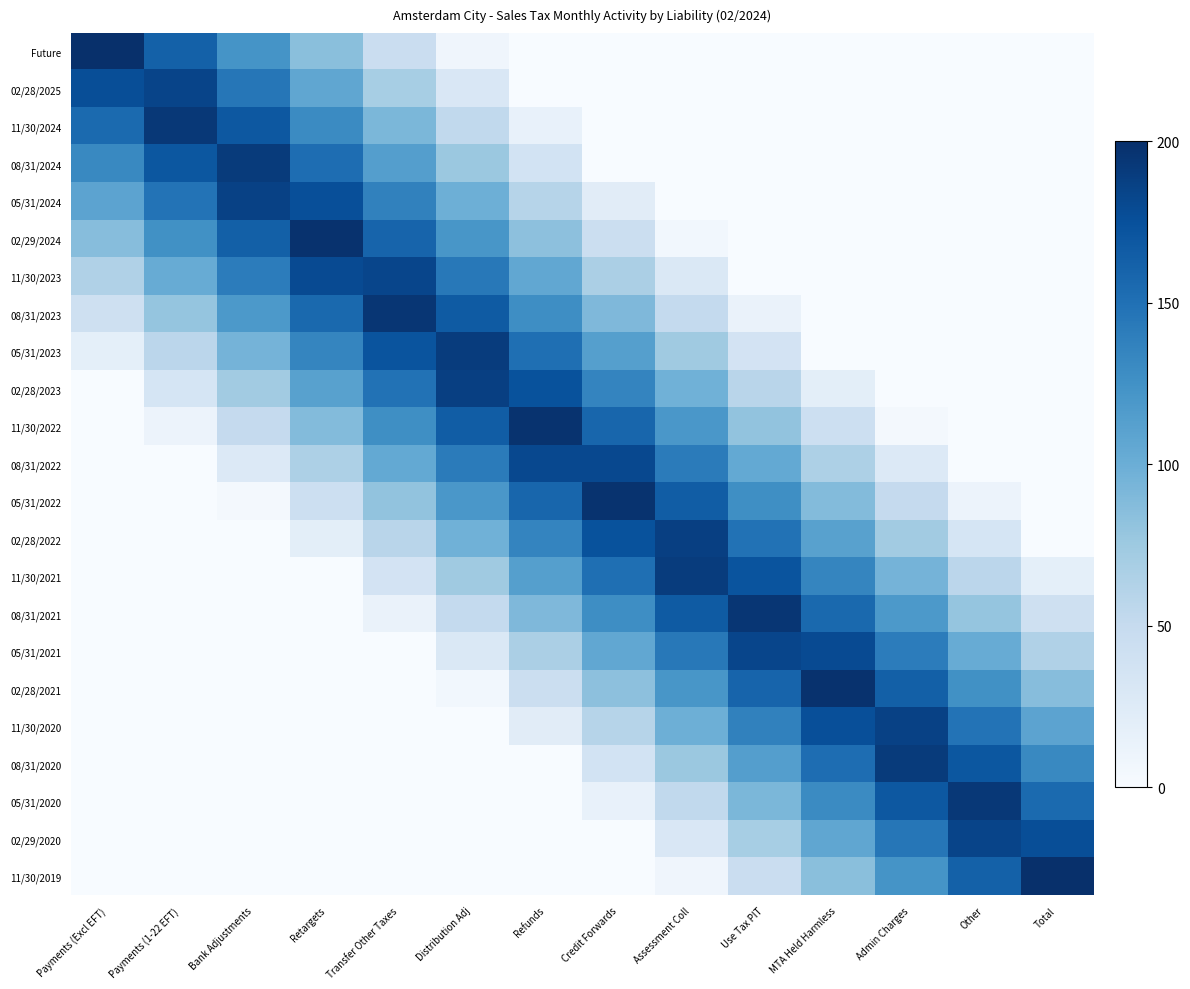

Reading left to right, list all the values displayed in this chart.

Future: Payments (Excl EFT)=200	Payments (1-22 EFT)=162	Bank Adjustments=123	Retargets=85	Transfer Other Taxes=46	Distribution Adj=8	Refunds=0	Credit Forwards=0	Assessment Coll=0	Use Tax PIT=0	MTA Held Harmless=0	Admin Charges=0	Other=0	Total=0
02/28/2025: Payments (Excl EFT)=177	Payments (1-22 EFT)=184	Bank Adjustments=146	Retargets=107	Transfer Other Taxes=69	Distribution Adj=30	Refunds=0	Credit Forwards=0	Assessment Coll=0	Use Tax PIT=0	MTA Held Harmless=0	Admin Charges=0	Other=0	Total=0
11/30/2024: Payments (Excl EFT)=155	Payments (1-22 EFT)=193	Bank Adjustments=169	Retargets=130	Transfer Other Taxes=92	Distribution Adj=53	Refunds=15	Credit Forwards=0	Assessment Coll=0	Use Tax PIT=0	MTA Held Harmless=0	Admin Charges=0	Other=0	Total=0
08/31/2024: Payments (Excl EFT)=132	Payments (1-22 EFT)=170	Bank Adjustments=191	Retargets=153	Transfer Other Taxes=114	Distribution Adj=76	Refunds=37	Credit Forwards=0	Assessment Coll=0	Use Tax PIT=0	MTA Held Harmless=0	Admin Charges=0	Other=0	Total=0
05/31/2024: Payments (Excl EFT)=109	Payments (1-22 EFT)=148	Bank Adjustments=186	Retargets=176	Transfer Other Taxes=137	Distribution Adj=99	Refunds=60	Credit Forwards=22	Assessment Coll=0	Use Tax PIT=0	MTA Held Harmless=0	Admin Charges=0	Other=0	Total=0
02/29/2024: Payments (Excl EFT)=86	Payments (1-22 EFT)=125	Bank Adjustments=163	Retargets=198	Transfer Other Taxes=160	Distribution Adj=121	Refunds=83	Credit Forwards=44	Assessment Coll=6	Use Tax PIT=0	MTA Held Harmless=0	Admin Charges=0	Other=0	Total=0
11/30/2023: Payments (Excl EFT)=64	Payments (1-22 EFT)=102	Bank Adjustments=141	Retargets=179	Transfer Other Taxes=183	Distribution Adj=144	Refunds=106	Credit Forwards=67	Assessment Coll=29	Use Tax PIT=0	MTA Held Harmless=0	Admin Charges=0	Other=0	Total=0
08/31/2023: Payments (Excl EFT)=41	Payments (1-22 EFT)=79	Bank Adjustments=118	Retargets=156	Transfer Other Taxes=195	Distribution Adj=167	Refunds=128	Credit Forwards=90	Assessment Coll=51	Use Tax PIT=13	MTA Held Harmless=0	Admin Charges=0	Other=0	Total=0
05/31/2023: Payments (Excl EFT)=18	Payments (1-22 EFT)=57	Bank Adjustments=95	Retargets=134	Transfer Other Taxes=172	Distribution Adj=190	Refunds=151	Credit Forwards=113	Assessment Coll=74	Use Tax PIT=36	MTA Held Harmless=0	Admin Charges=0	Other=0	Total=0
02/28/2023: Payments (Excl EFT)=0	Payments (1-22 EFT)=34	Bank Adjustments=72	Retargets=111	Transfer Other Taxes=149	Distribution Adj=188	Refunds=174	Credit Forwards=135	Assessment Coll=97	Use Tax PIT=58	MTA Held Harmless=20	Admin Charges=0	Other=0	Total=0
11/30/2022: Payments (Excl EFT)=0	Payments (1-22 EFT)=11	Bank Adjustments=50	Retargets=88	Transfer Other Taxes=127	Distribution Adj=165	Refunds=197	Credit Forwards=158	Assessment Coll=120	Use Tax PIT=81	MTA Held Harmless=43	Admin Charges=4	Other=0	Total=0
08/31/2022: Payments (Excl EFT)=0	Payments (1-22 EFT)=0	Bank Adjustments=27	Retargets=65	Transfer Other Taxes=104	Distribution Adj=142	Refunds=181	Credit Forwards=181	Assessment Coll=142	Use Tax PIT=104	MTA Held Harmless=65	Admin Charges=27	Other=0	Total=0
05/31/2022: Payments (Excl EFT)=0	Payments (1-22 EFT)=0	Bank Adjustments=4	Retargets=43	Transfer Other Taxes=81	Distribution Adj=120	Refunds=158	Credit Forwards=197	Assessment Coll=165	Use Tax PIT=127	MTA Held Harmless=88	Admin Charges=50	Other=11	Total=0
02/28/2022: Payments (Excl EFT)=0	Payments (1-22 EFT)=0	Bank Adjustments=0	Retargets=20	Transfer Other Taxes=58	Distribution Adj=97	Refunds=135	Credit Forwards=174	Assessment Coll=188	Use Tax PIT=149	MTA Held Harmless=111	Admin Charges=72	Other=34	Total=0
11/30/2021: Payments (Excl EFT)=0	Payments (1-22 EFT)=0	Bank Adjustments=0	Retargets=0	Transfer Other Taxes=36	Distribution Adj=74	Refunds=113	Credit Forwards=151	Assessment Coll=190	Use Tax PIT=172	MTA Held Harmless=134	Admin Charges=95	Other=57	Total=18
08/31/2021: Payments (Excl EFT)=0	Payments (1-22 EFT)=0	Bank Adjustments=0	Retargets=0	Transfer Other Taxes=13	Distribution Adj=51	Refunds=90	Credit Forwards=128	Assessment Coll=167	Use Tax PIT=195	MTA Held Harmless=156	Admin Charges=118	Other=79	Total=41
05/31/2021: Payments (Excl EFT)=0	Payments (1-22 EFT)=0	Bank Adjustments=0	Retargets=0	Transfer Other Taxes=0	Distribution Adj=29	Refunds=67	Credit Forwards=106	Assessment Coll=144	Use Tax PIT=183	MTA Held Harmless=179	Admin Charges=141	Other=102	Total=64
02/28/2021: Payments (Excl EFT)=0	Payments (1-22 EFT)=0	Bank Adjustments=0	Retargets=0	Transfer Other Taxes=0	Distribution Adj=6	Refunds=44	Credit Forwards=83	Assessment Coll=121	Use Tax PIT=160	MTA Held Harmless=198	Admin Charges=163	Other=125	Total=86
11/30/2020: Payments (Excl EFT)=0	Payments (1-22 EFT)=0	Bank Adjustments=0	Retargets=0	Transfer Other Taxes=0	Distribution Adj=0	Refunds=22	Credit Forwards=60	Assessment Coll=99	Use Tax PIT=137	MTA Held Harmless=176	Admin Charges=186	Other=148	Total=109
08/31/2020: Payments (Excl EFT)=0	Payments (1-22 EFT)=0	Bank Adjustments=0	Retargets=0	Transfer Other Taxes=0	Distribution Adj=0	Refunds=0	Credit Forwards=37	Assessment Coll=76	Use Tax PIT=114	MTA Held Harmless=153	Admin Charges=191	Other=170	Total=132
05/31/2020: Payments (Excl EFT)=0	Payments (1-22 EFT)=0	Bank Adjustments=0	Retargets=0	Transfer Other Taxes=0	Distribution Adj=0	Refunds=0	Credit Forwards=15	Assessment Coll=53	Use Tax PIT=92	MTA Held Harmless=130	Admin Charges=169	Other=193	Total=155
02/29/2020: Payments (Excl EFT)=0	Payments (1-22 EFT)=0	Bank Adjustments=0	Retargets=0	Transfer Other Taxes=0	Distribution Adj=0	Refunds=0	Credit Forwards=0	Assessment Coll=30	Use Tax PIT=69	MTA Held Harmless=107	Admin Charges=146	Other=184	Total=177
11/30/2019: Payments (Excl EFT)=0	Payments (1-22 EFT)=0	Bank Adjustments=0	Retargets=0	Transfer Other Taxes=0	Distribution Adj=0	Refunds=0	Credit Forwards=0	Assessment Coll=8	Use Tax PIT=46	MTA Held Harmless=85	Admin Charges=123	Other=162	Total=200